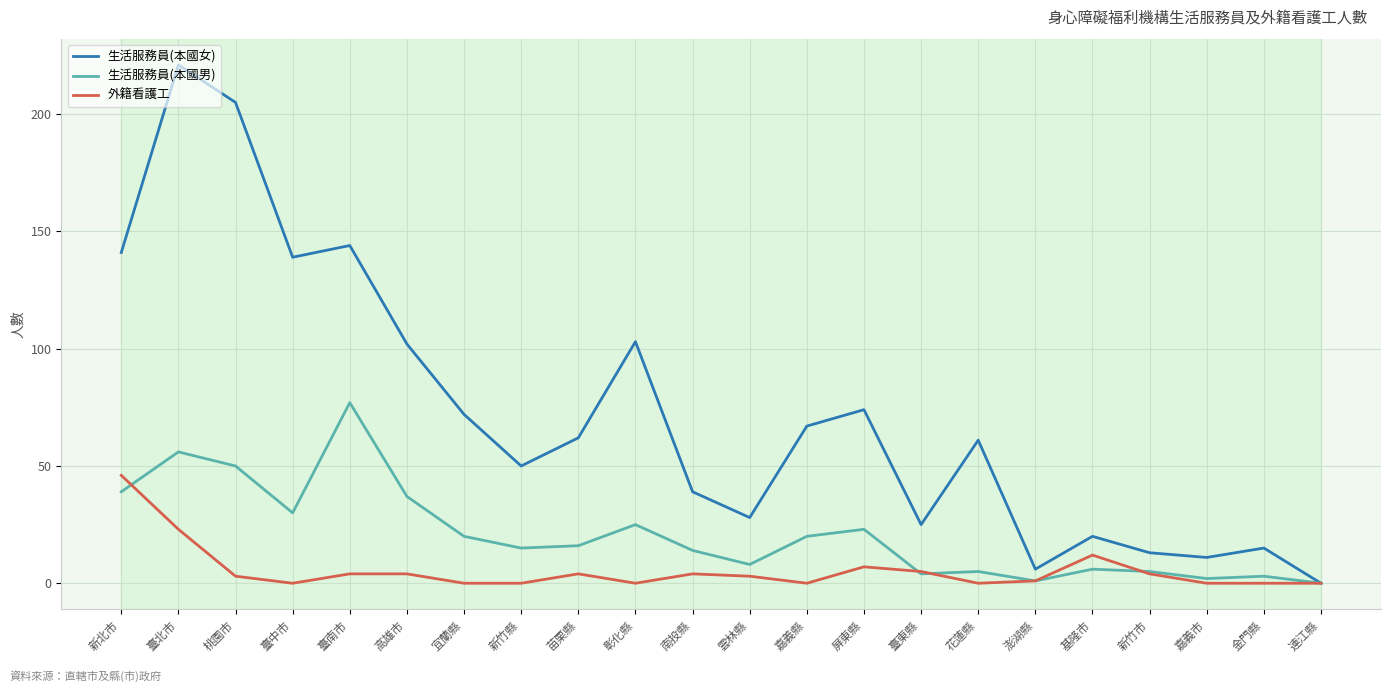

What is the greatest value displayed?

221